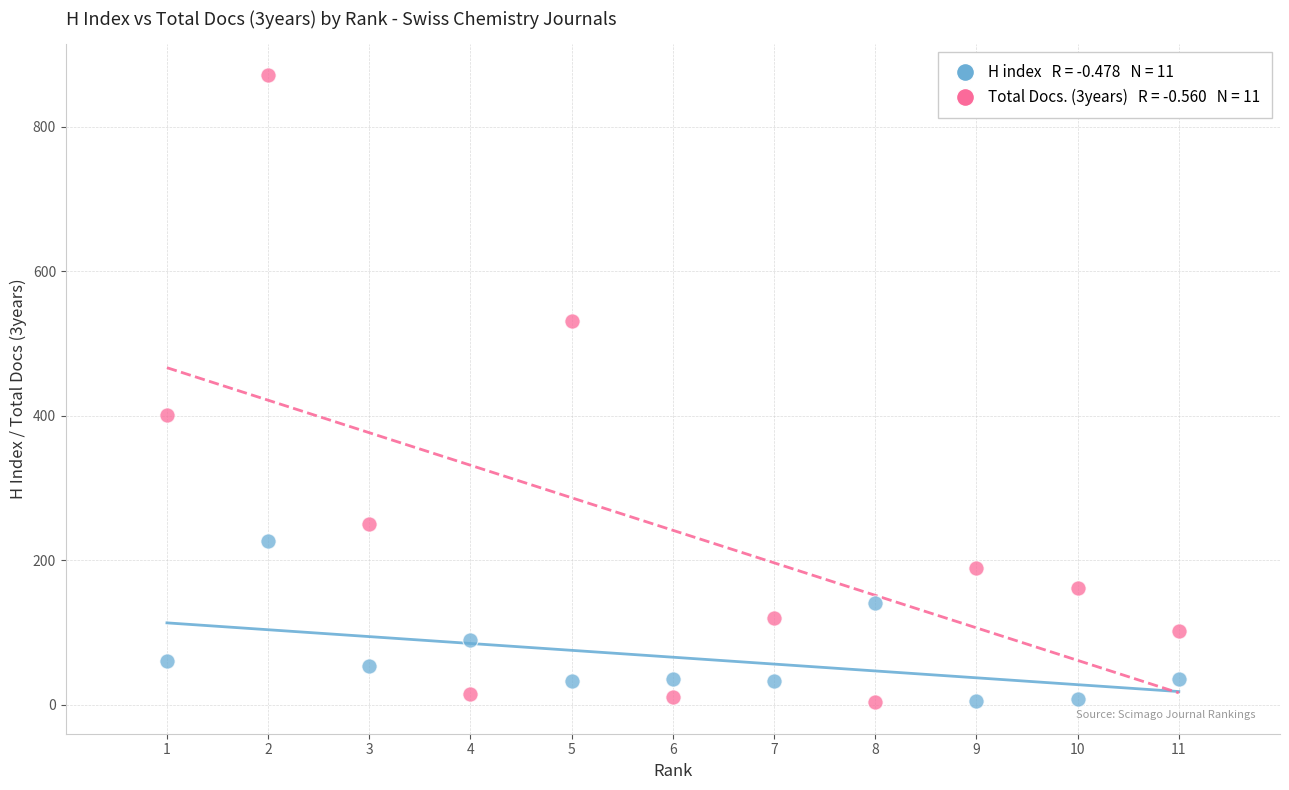

Across all series, what Y value is closest to 437?

401